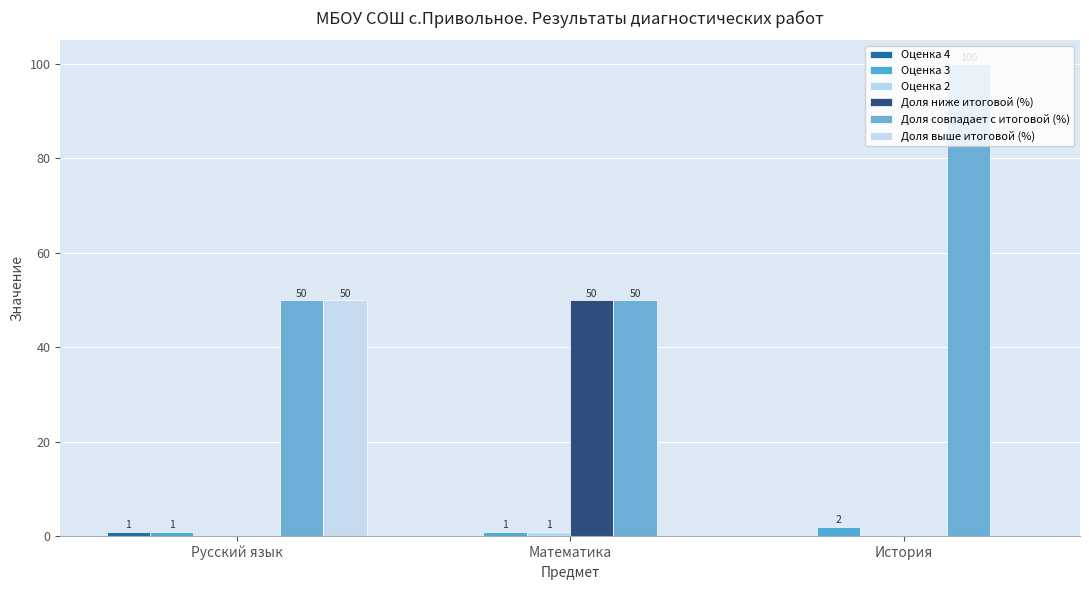

The value of Оценка 4 at Математика is 1. True or false?

False